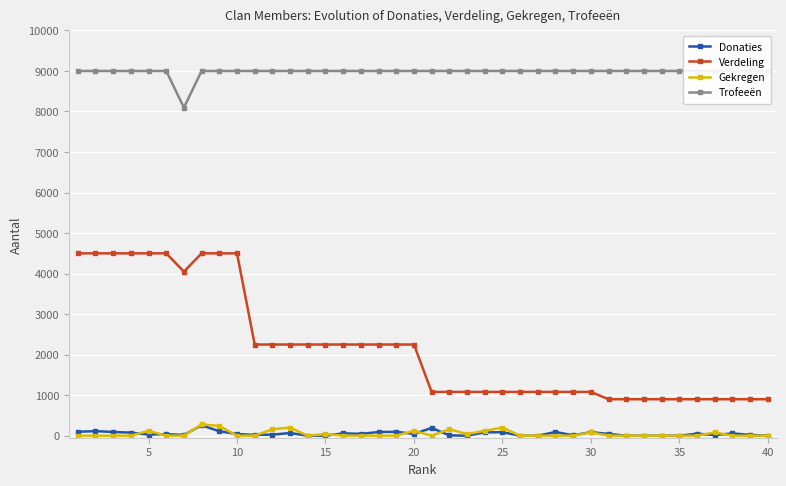

True or false: Gekregen and Verdeling cross at least once.

False